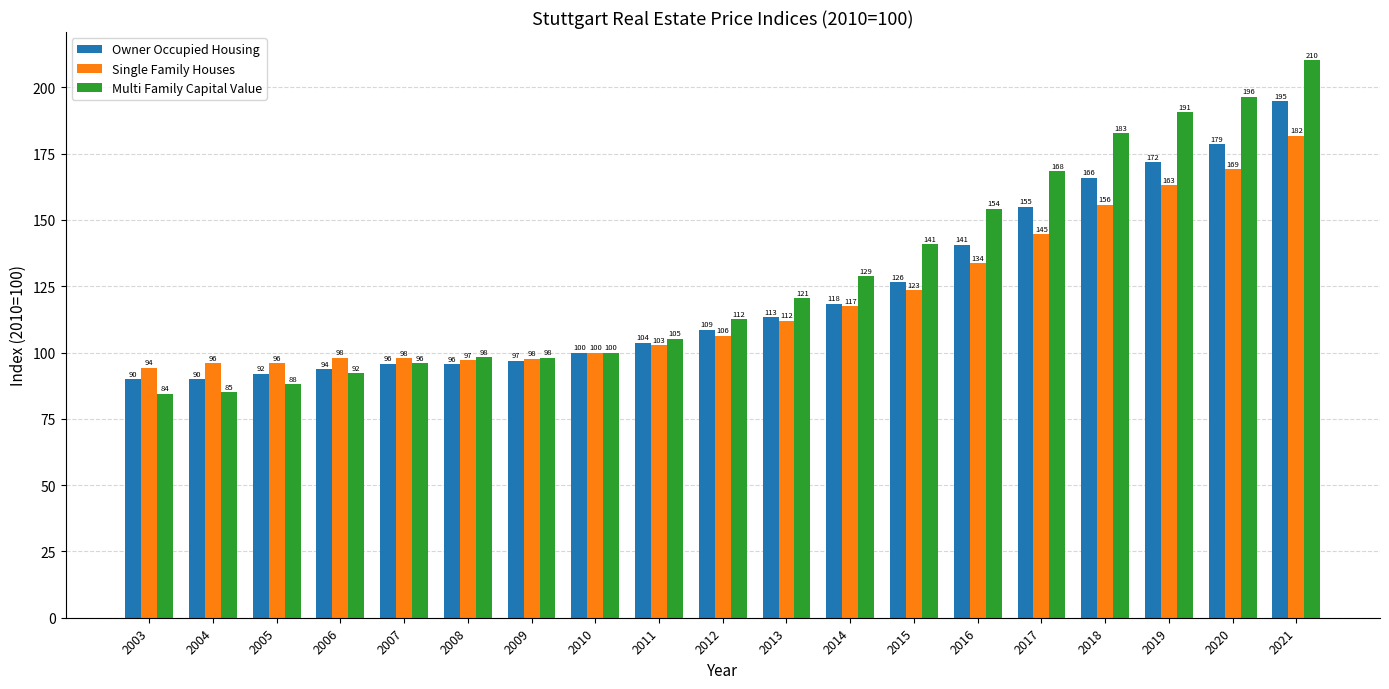

The Owner Occupied Housing series shows 133.9 at 2021. True or false?

False